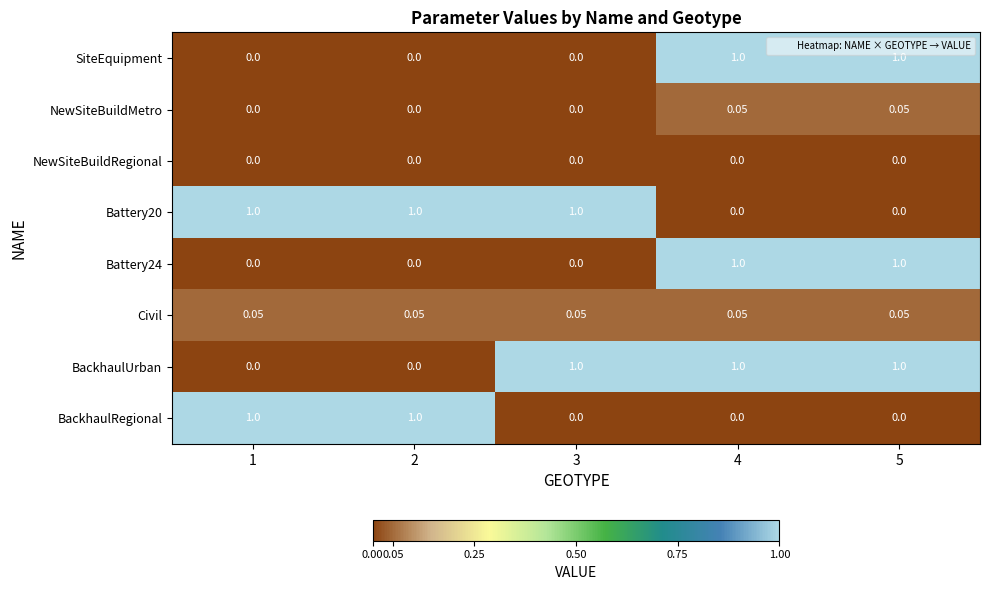

What is the total value across all series at 1?

2.0